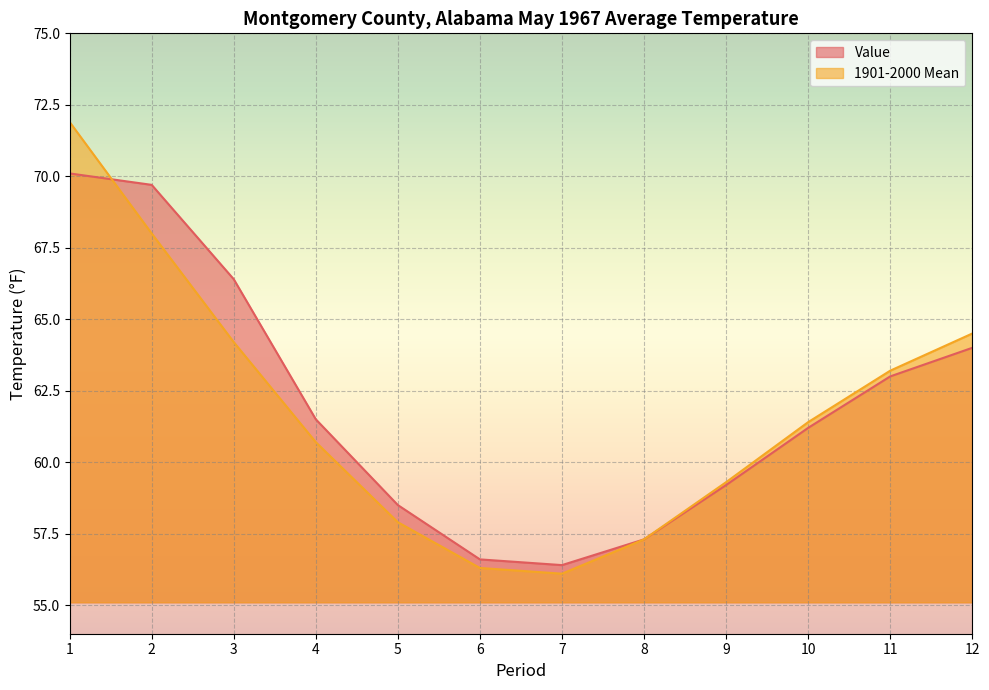

What is the difference between the second highest and minimum values in the Value series?

13.3